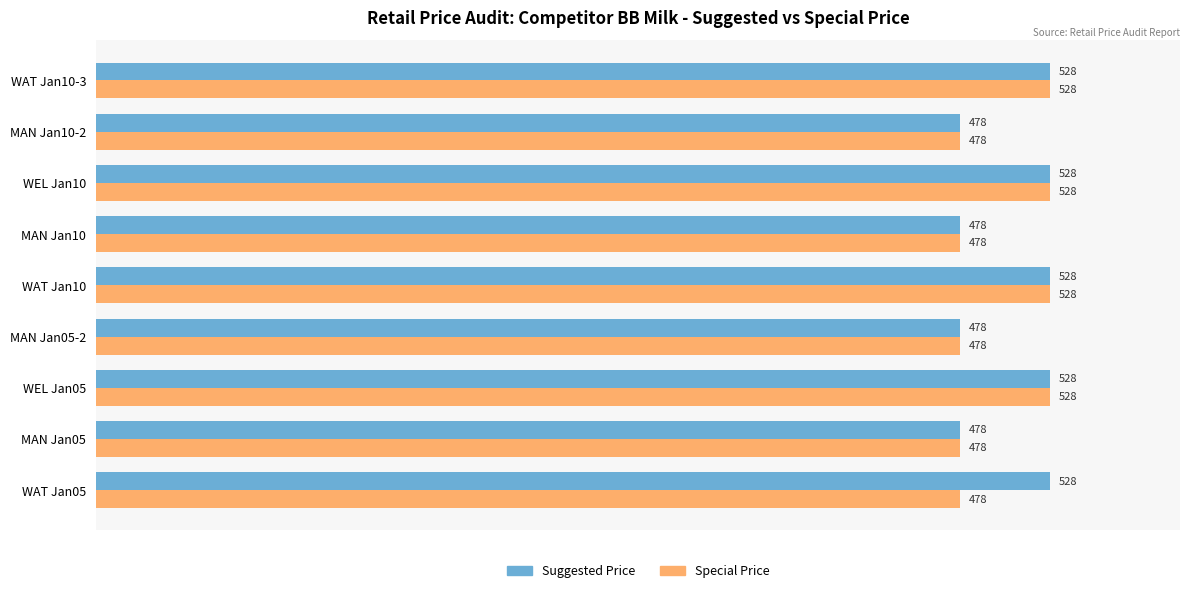

Which series has the largest total across all categories?

Suggested Price